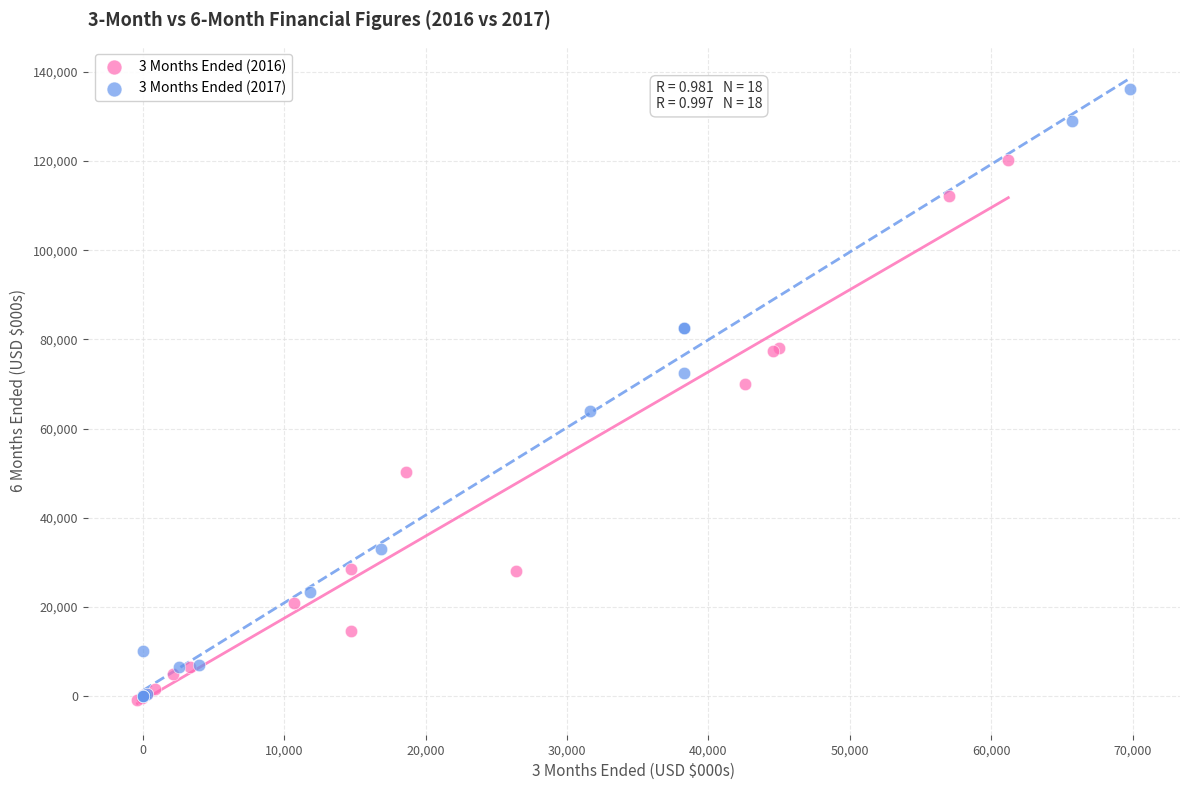

Which series has the widest spread of Y values?

3 Months Ended (2017)